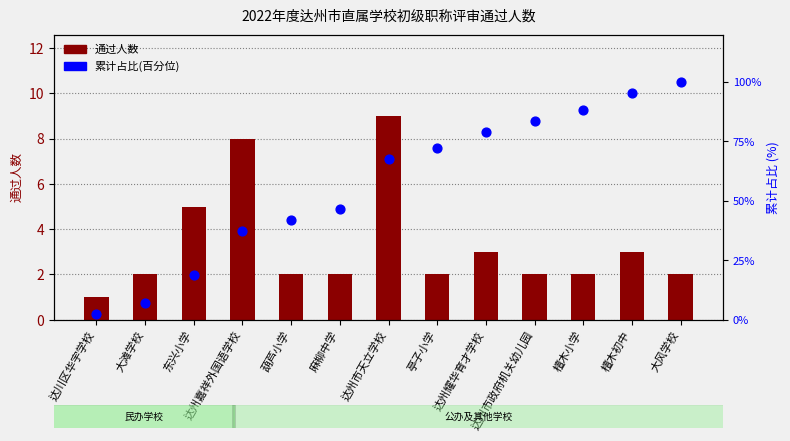

What is the total value across all series at 达州市政府机关幼儿园?

85.7